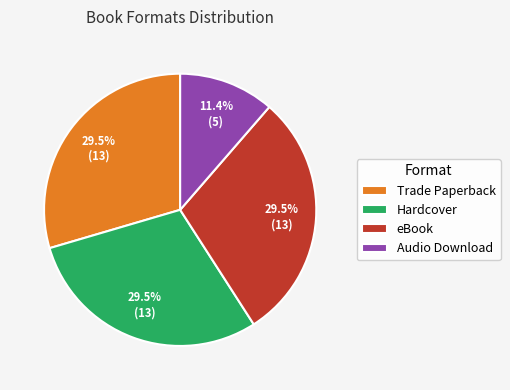

Is it true that Audio Download is 11% of the pie?

True